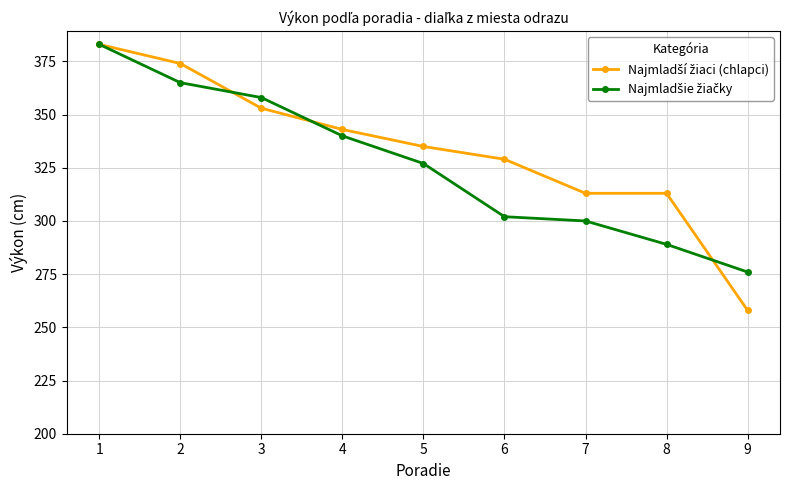

At which category does the chart reach its minimum across all series?

9